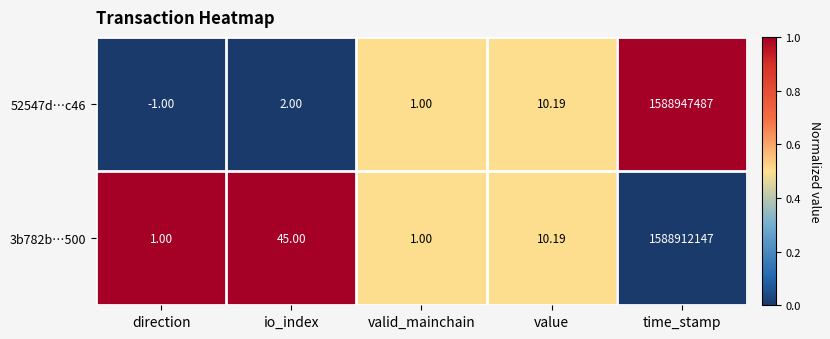

Which label corresponds to the smallest value in the chart?

direction